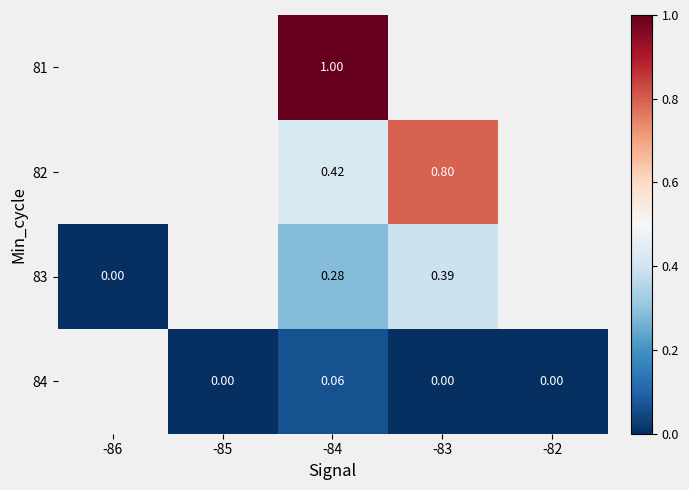

Count the number of categories in the chart.

5